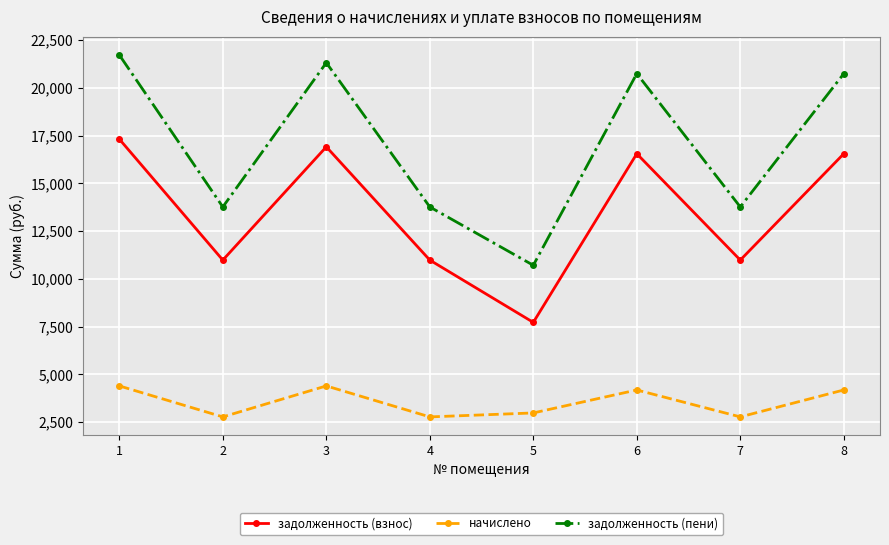

What is the difference between the начислено values at 1 and 6?

212.5